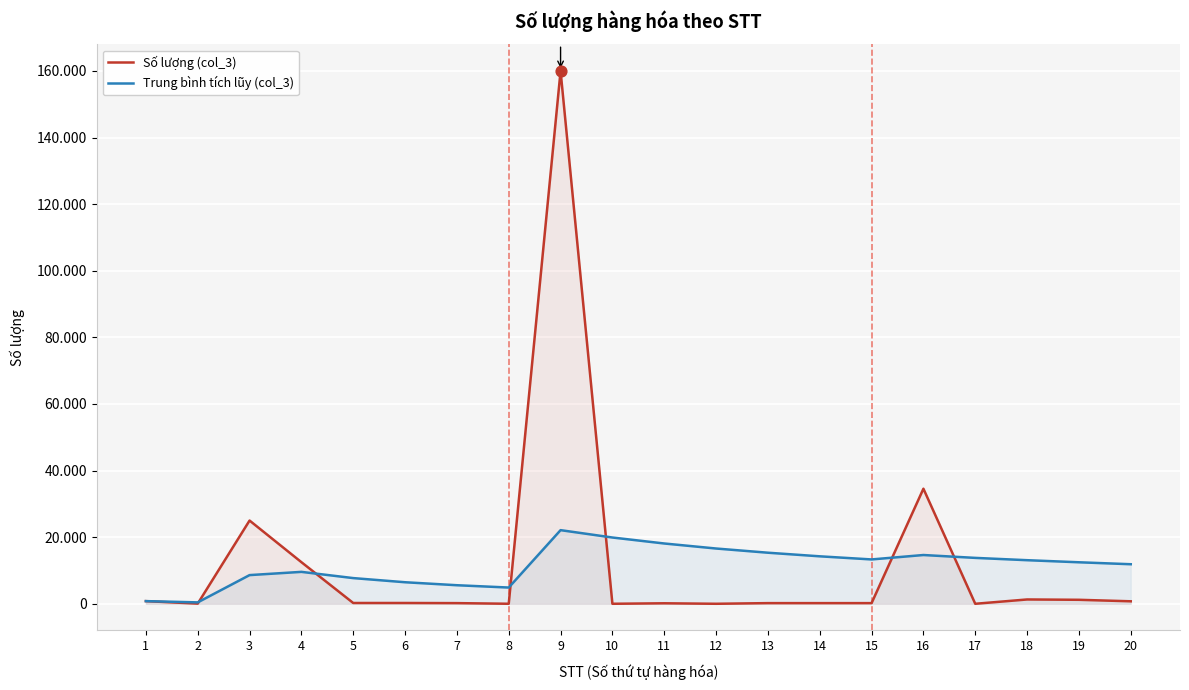

At which category is the sum across all series the highest?

9